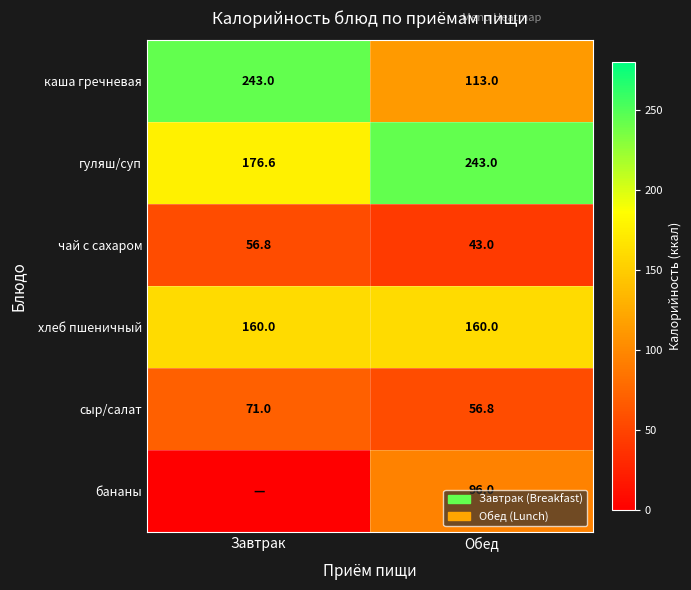

What is the spread (max minus min) of values at Обед?

200.0